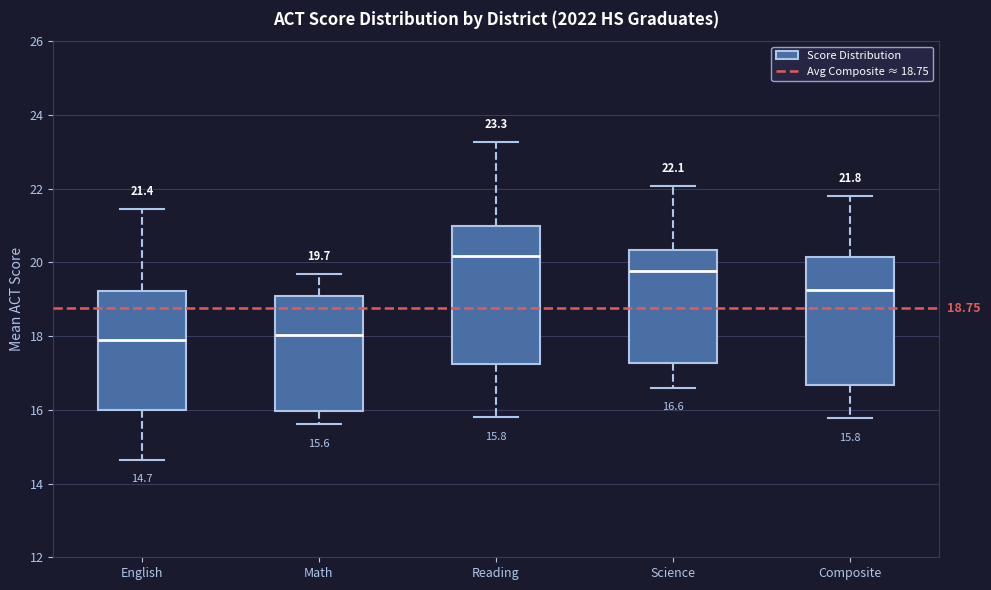

Comparing the boxes themselves (not the whiskers), which one is the tallest?

Reading